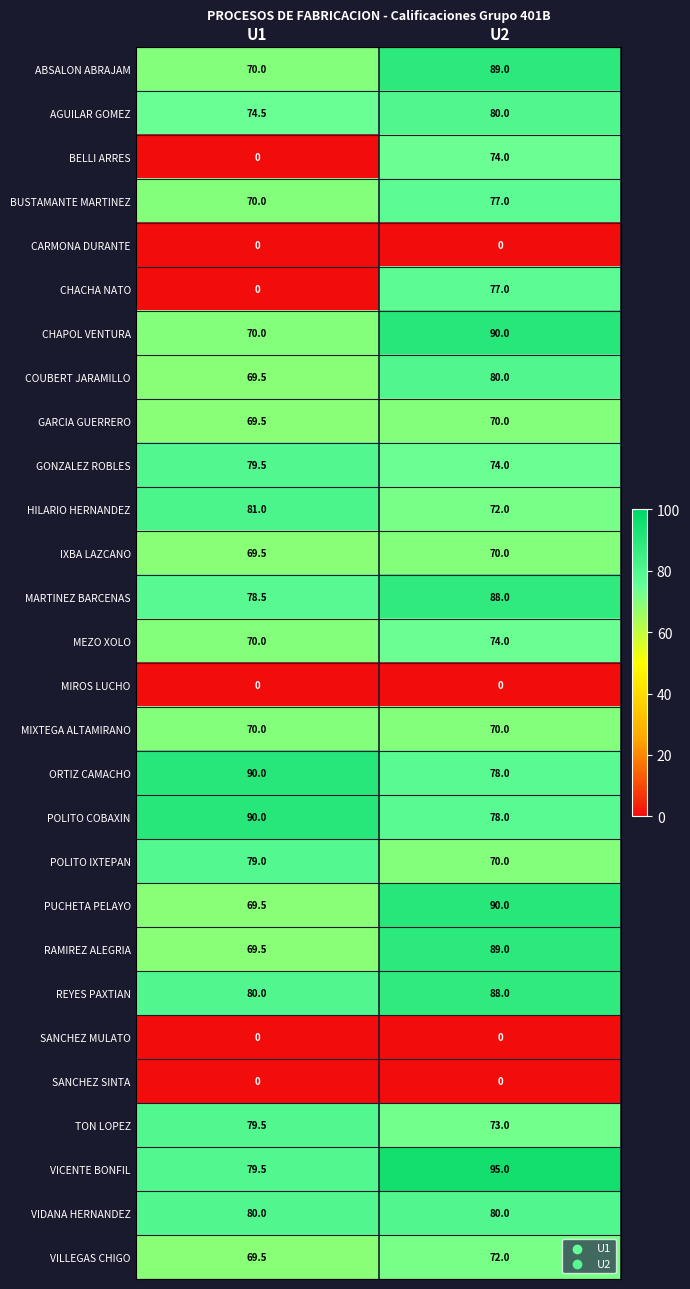

What is the sum of all IXBA LAZCANO values?

139.5